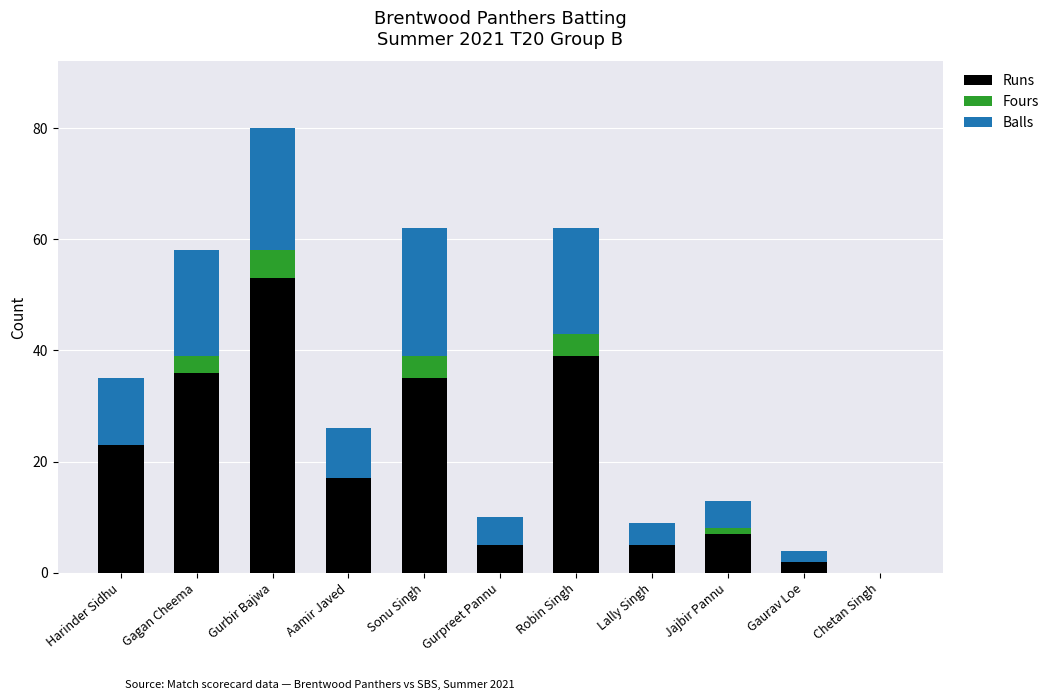

What are all the series names shown in the legend?

Runs, Fours, Balls